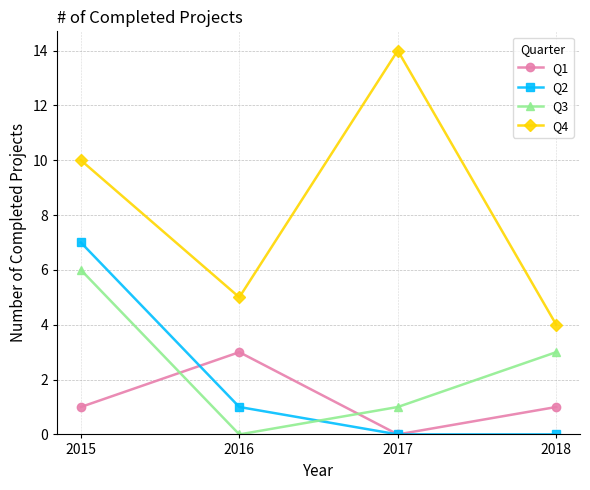

Does the chart display data point markers on the line(s)?

Yes